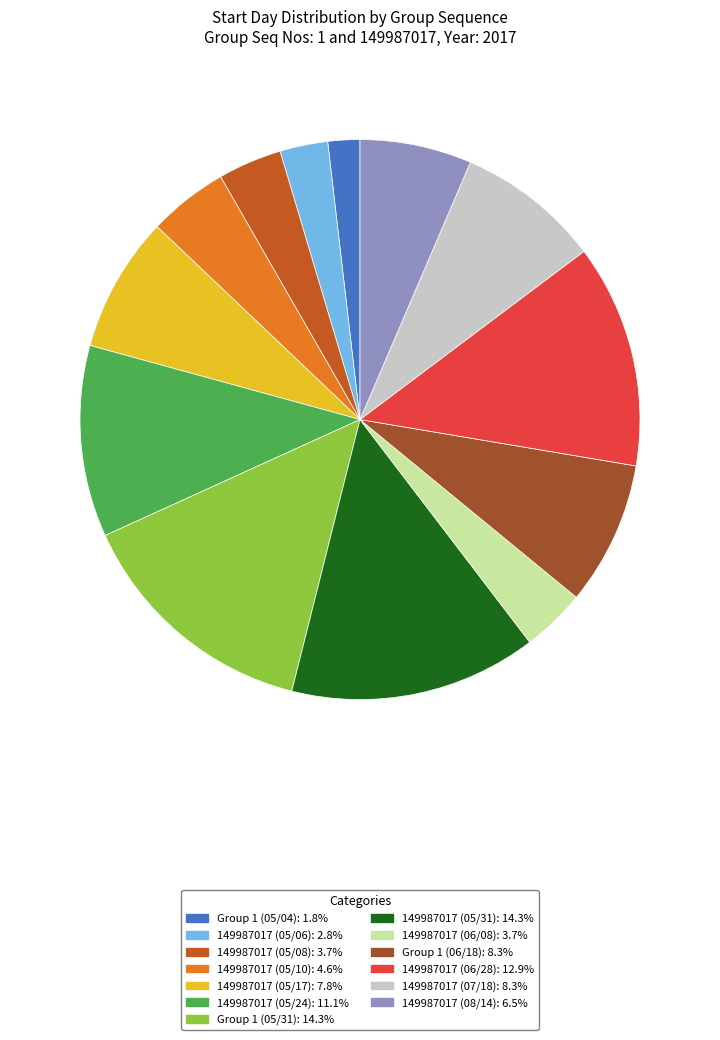

Which slice is the largest?

Group 1 (05/31)